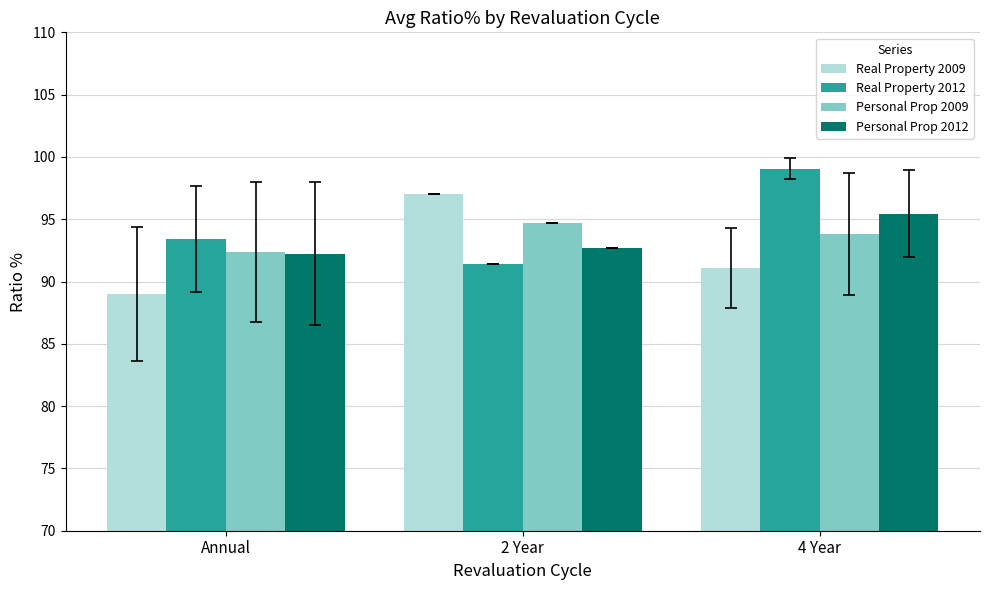

At which category is the sum across all series the highest?

4 Year